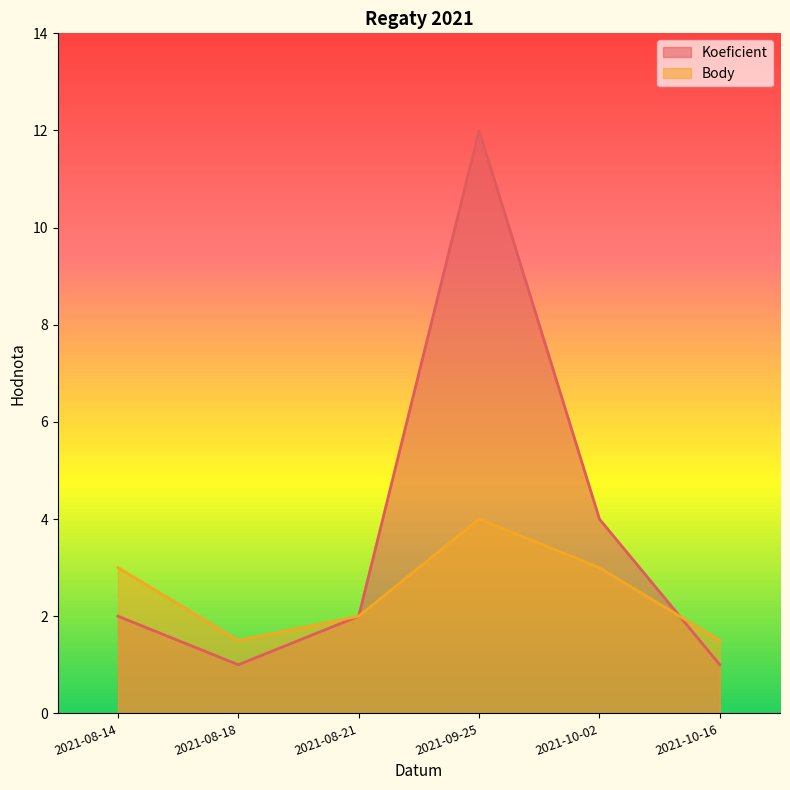

Does the chart have visible grid lines?

No